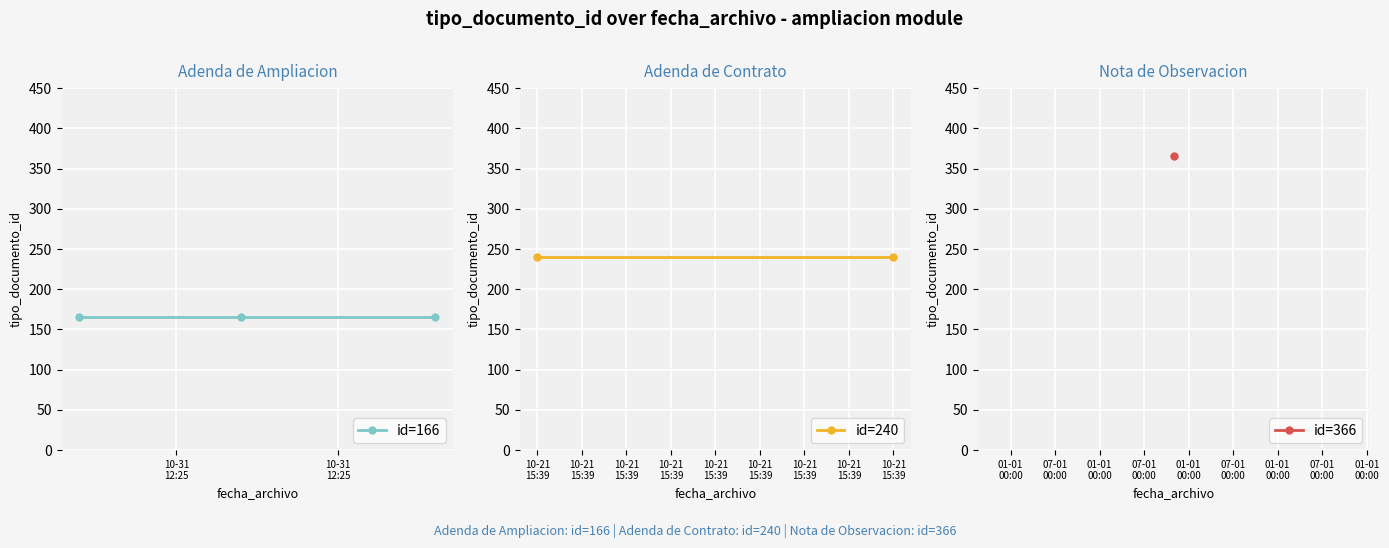

Reading left to right, extract all data points from this chart.

166	166	166	240	240	366